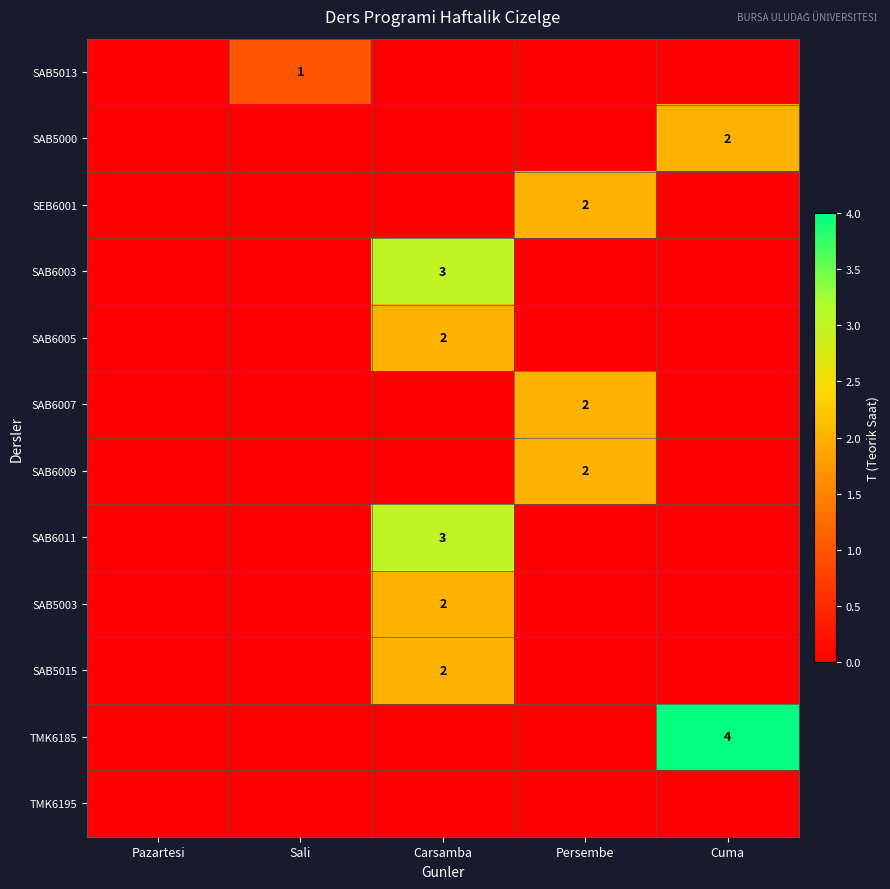

What is the greatest value displayed?

4